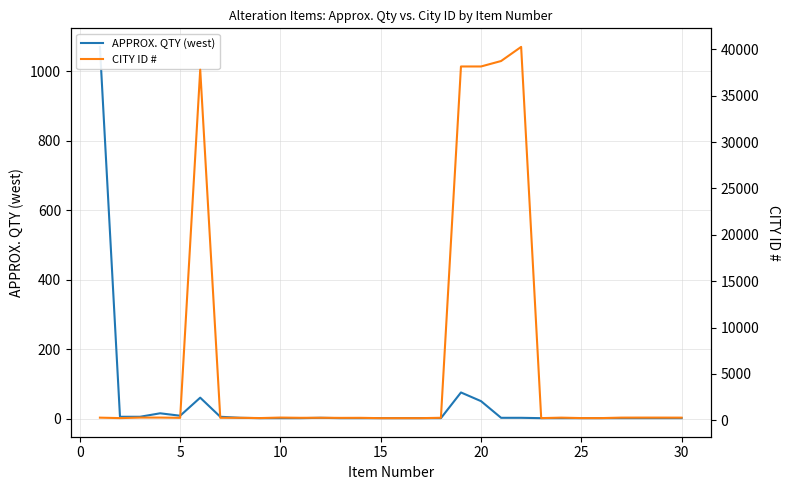

What is the maximum value for APPROX. QTY (west)?

1070